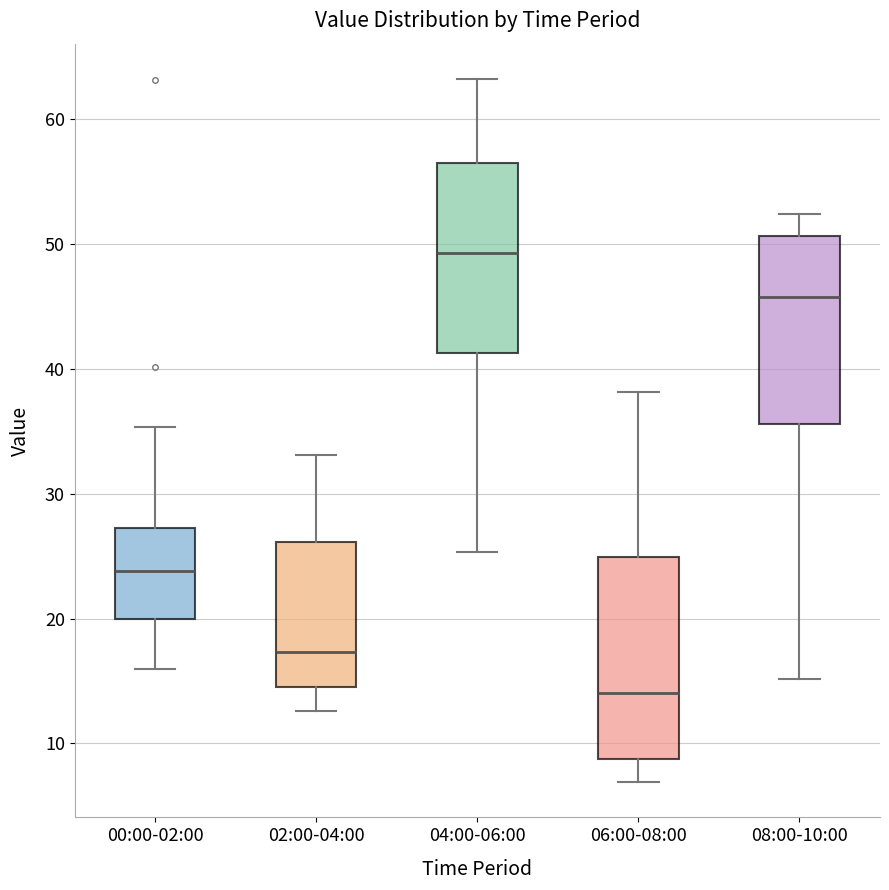

Where does the median line of the box for 00:00-02:00 sit on the y-axis? The values are not printed on the chart, so give them approximately, as read against the axis.

24